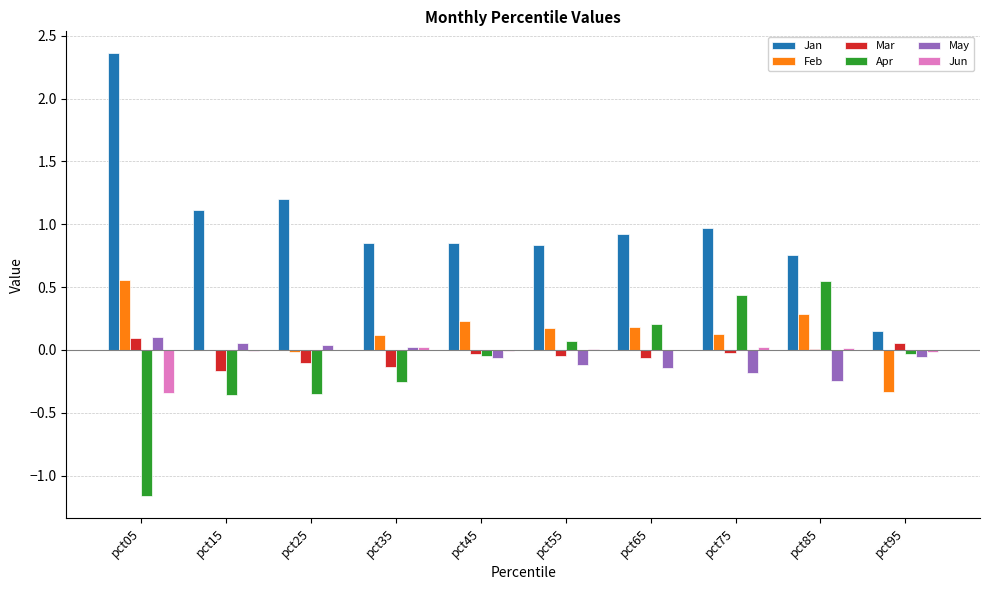

The value of Jan at pct25 is 2.1. True or false?

False